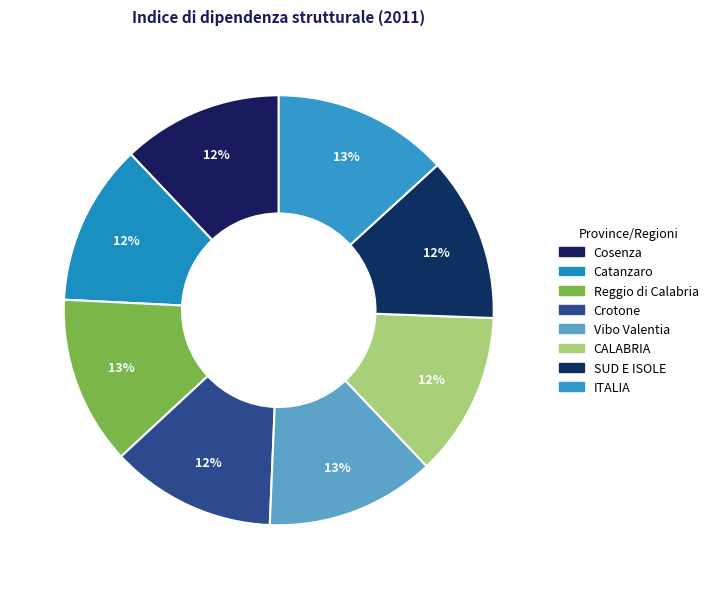

Do SUD E ISOLE and Catanzaro together represent more than half of the pie?

No